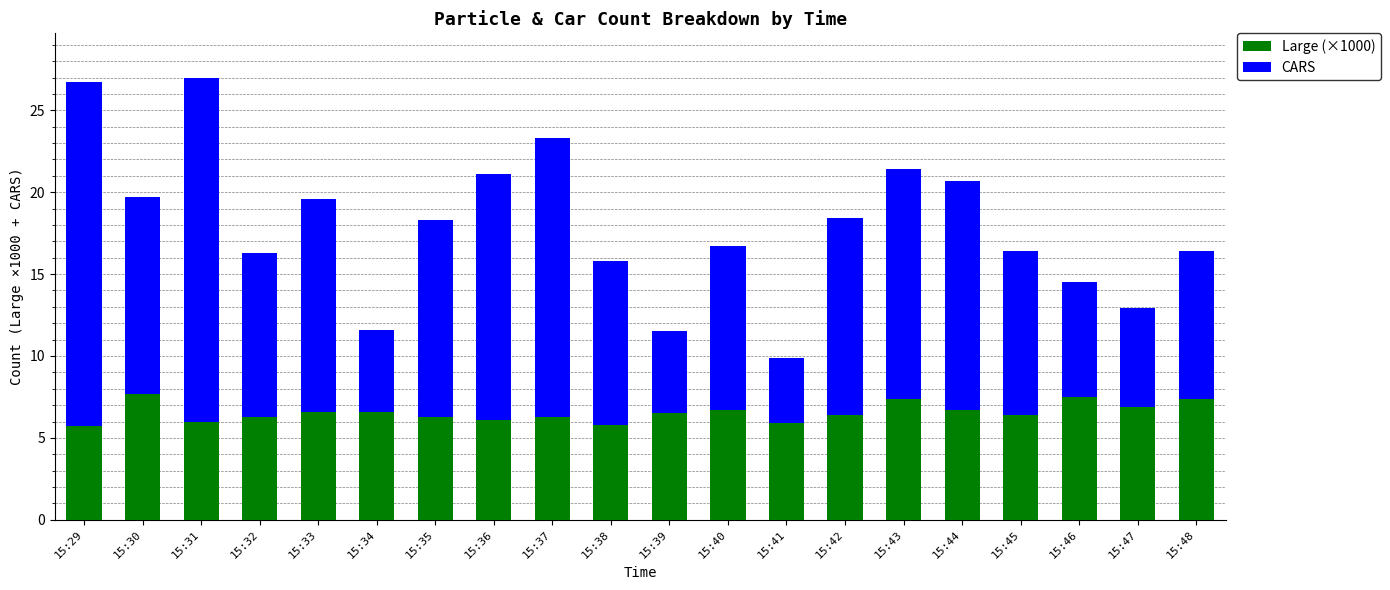

What is the average value of the Large (×1000) series?

6.6